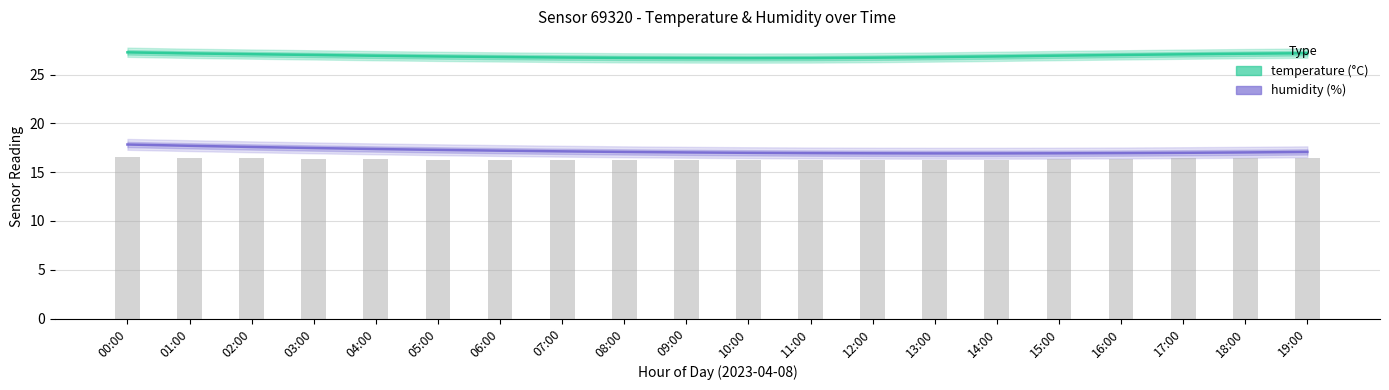

Which series has the largest range (max minus min)?

humidity